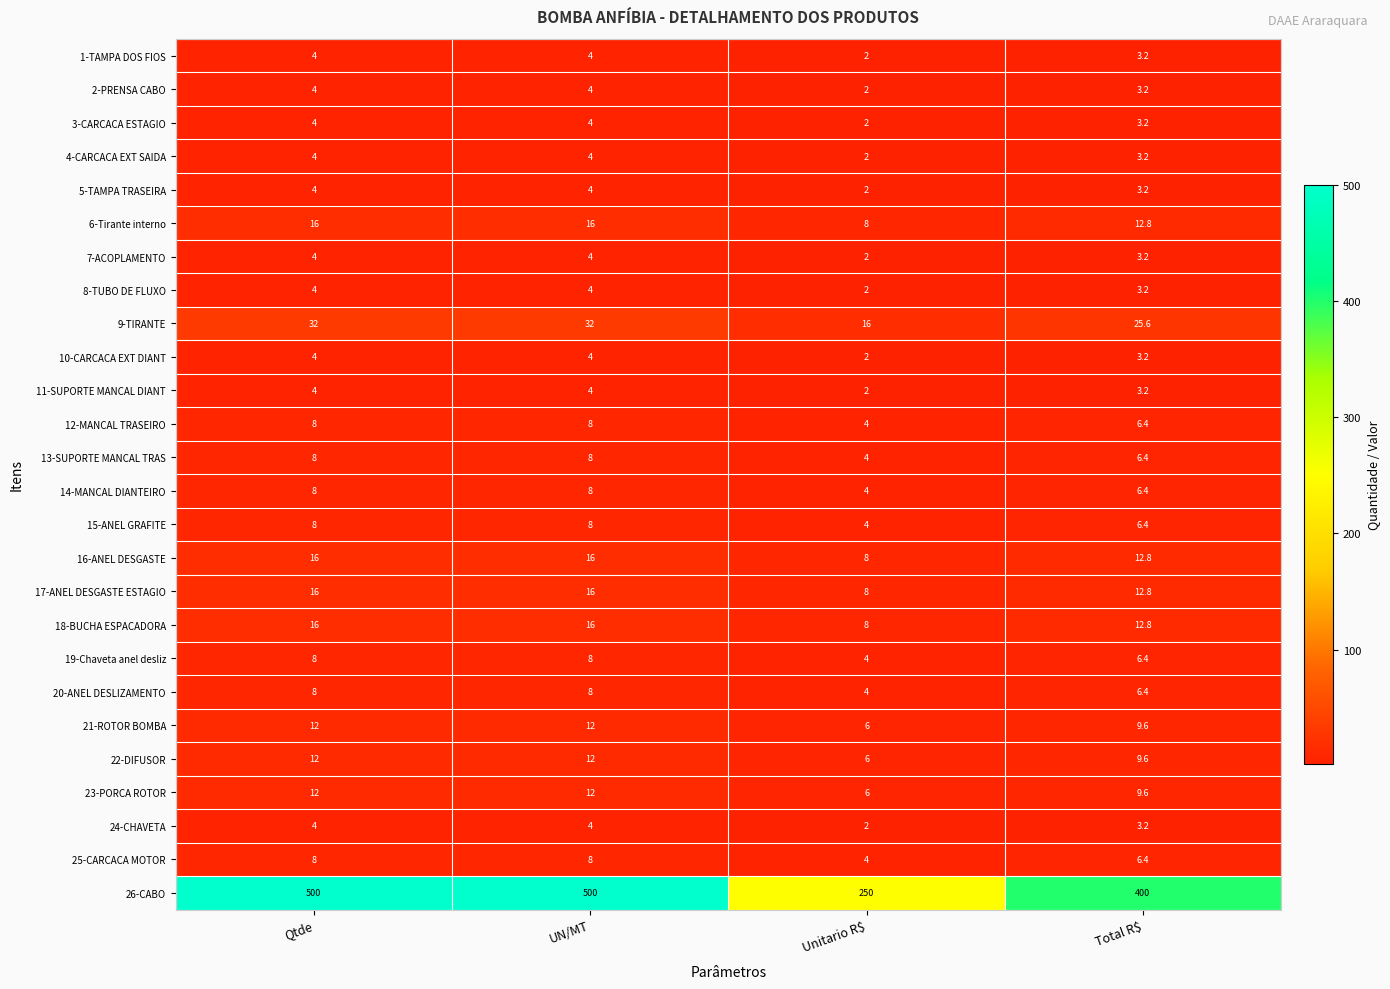

What is the smallest value displayed?

2.0